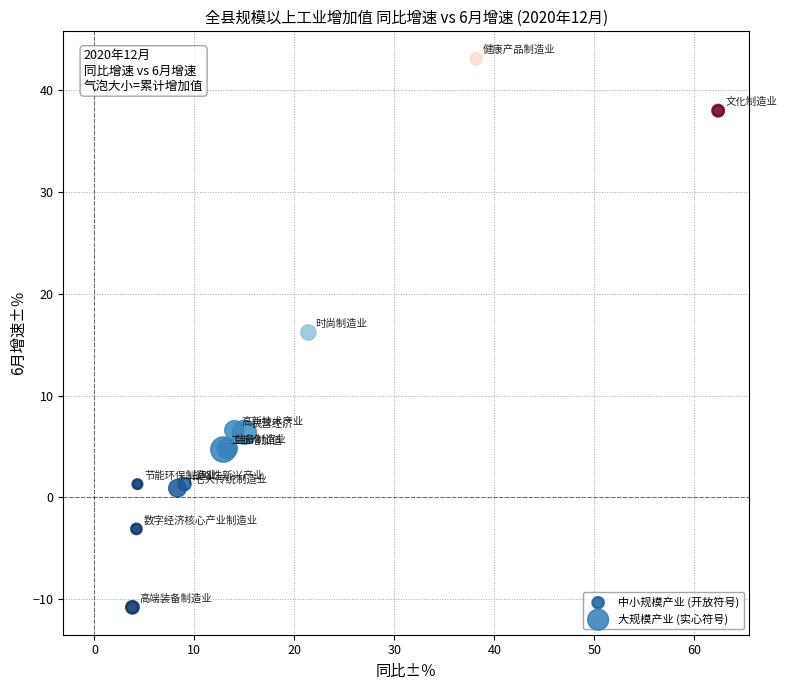

What are all the series names shown in the legend?

中小规模产业 (开放符号), 大规模产业 (实心符号)